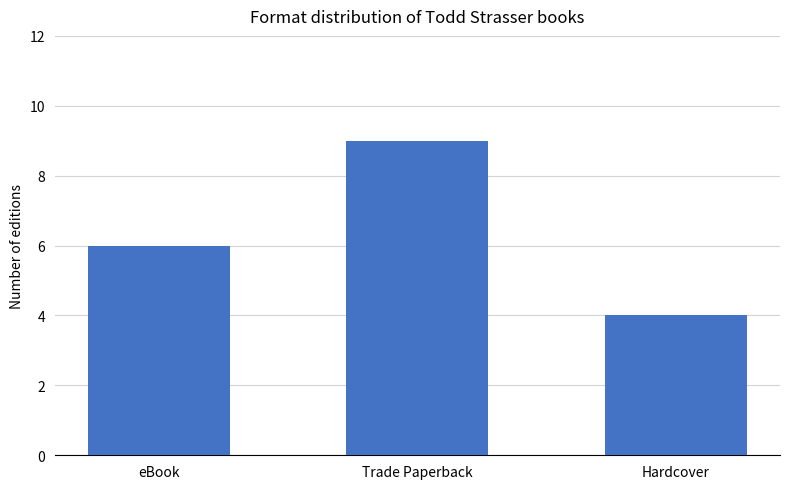

Reading left to right, list all the values displayed in this chart.

6	9	4